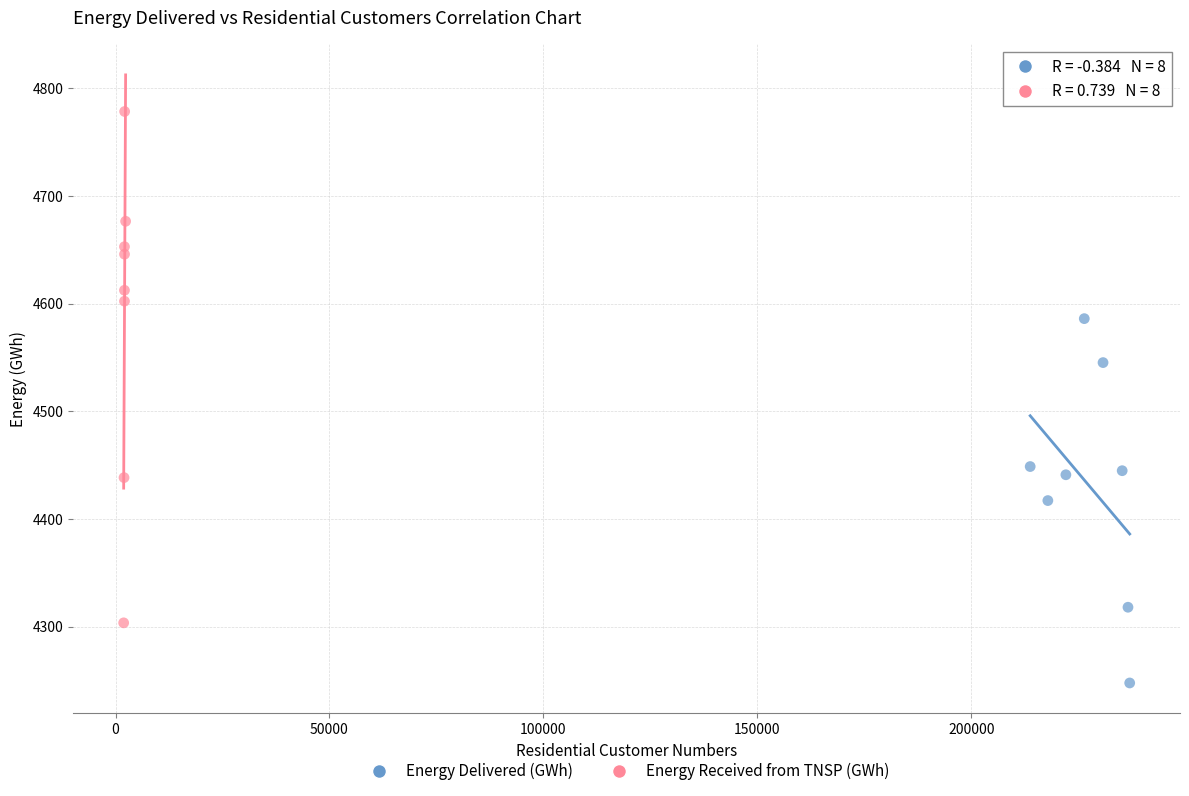

What are all the series names shown in the legend?

Energy Delivered (GWh), Energy Received from TNSP (GWh)